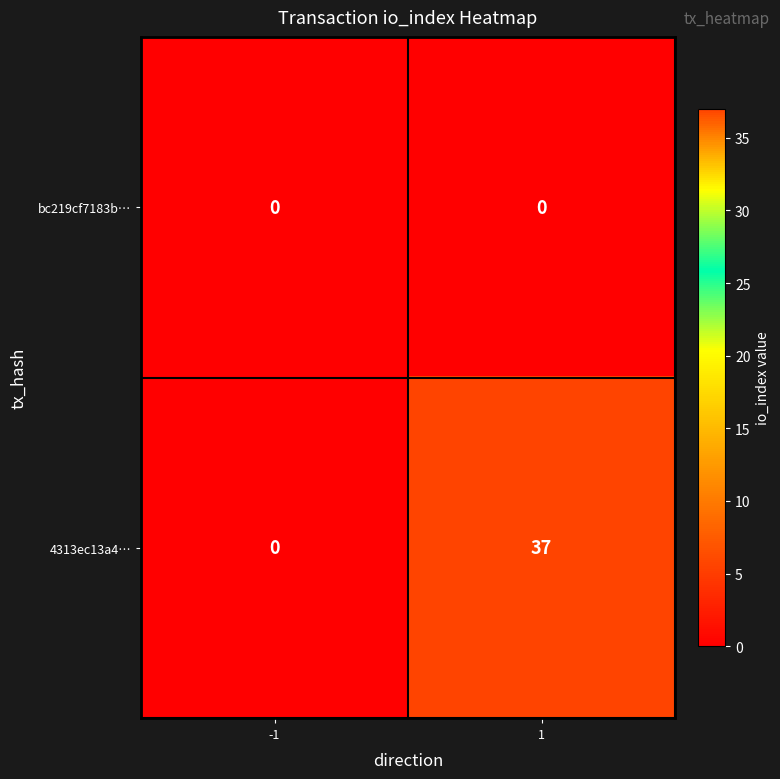

What is the maximum value shown in the chart?

37